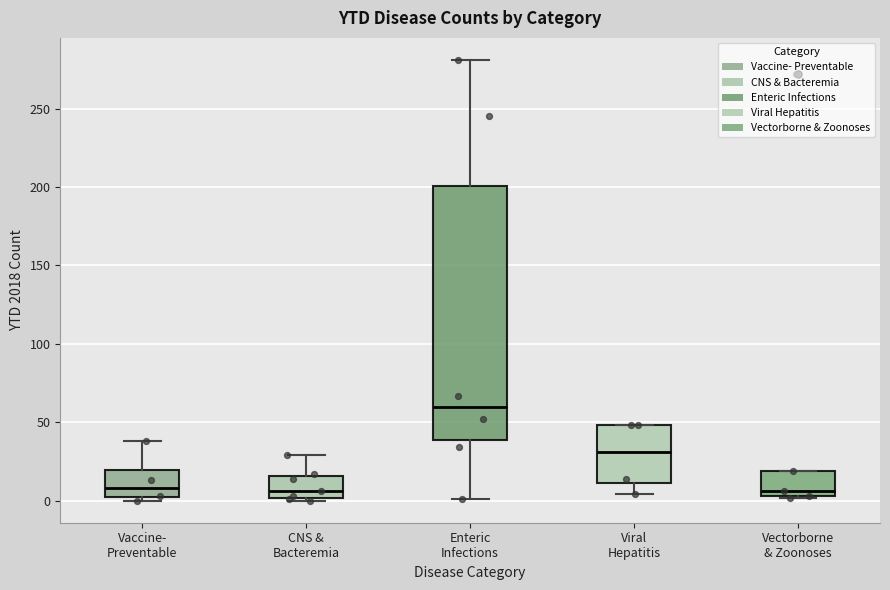

Comparing the boxes themselves (not the whiskers), which one is the tallest?

Enteric Infections